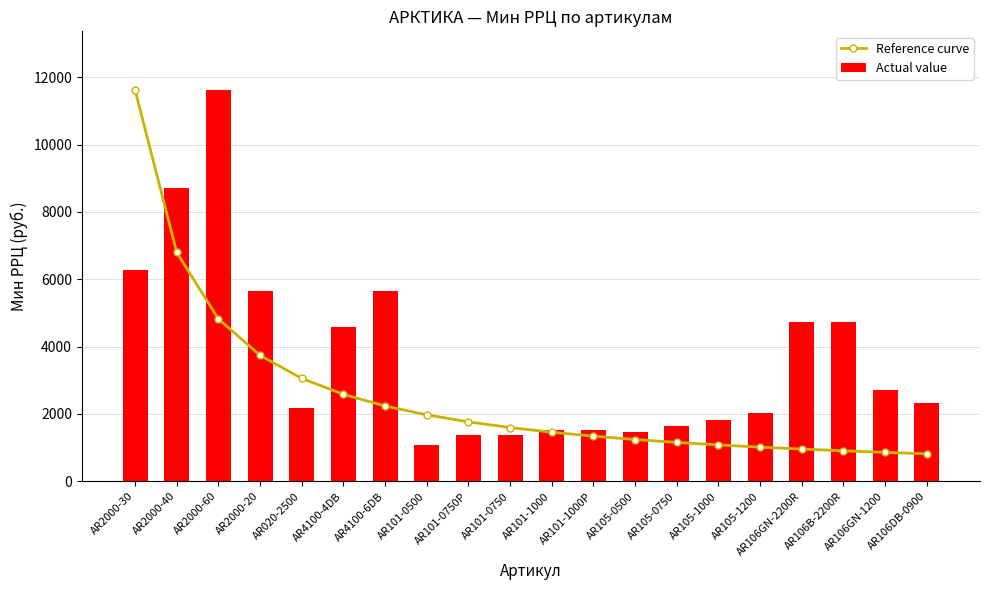

What is the maximum value for Reference curve?

11620.0